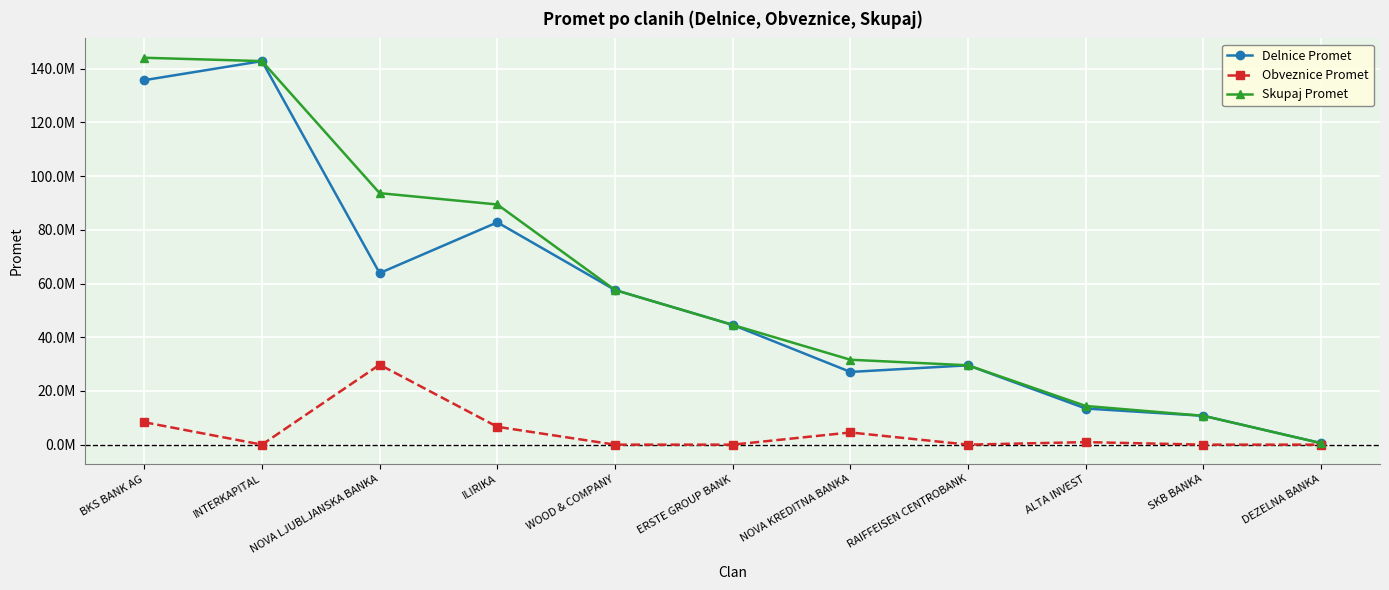

How many interior local peaks does the Delnice Promet series have?

3